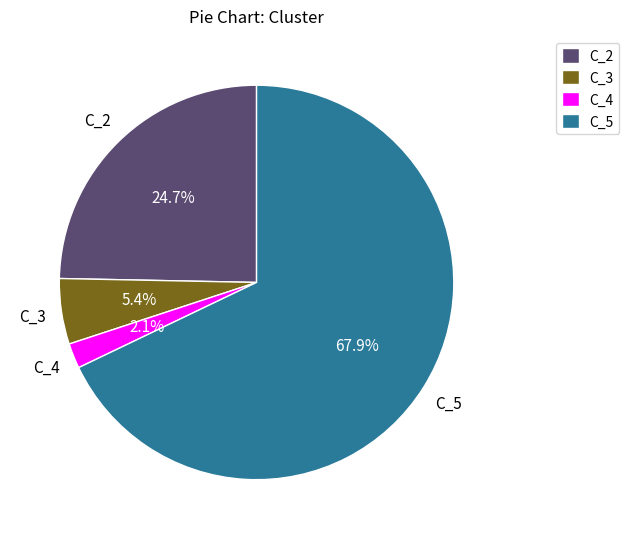

What is the total percentage of C_3 and C_2?

30.1%